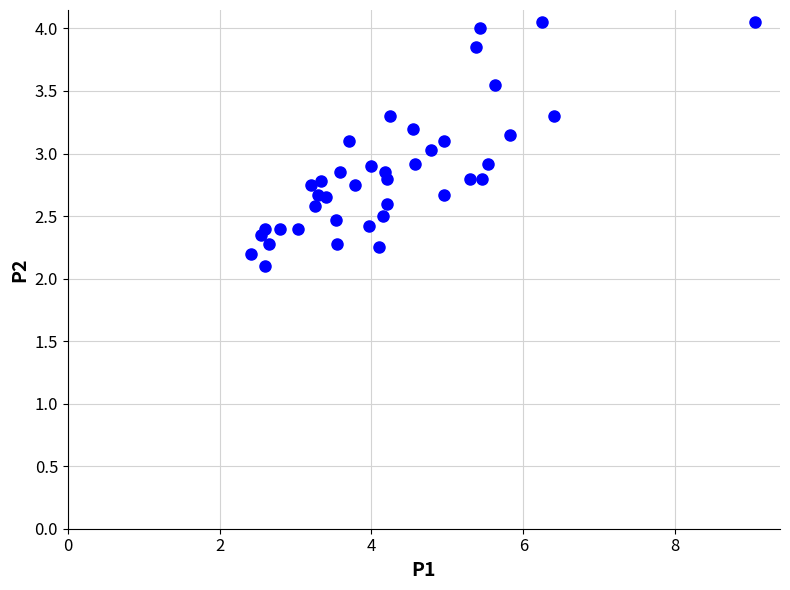

What is the range of X values (max minus min)?

6.6